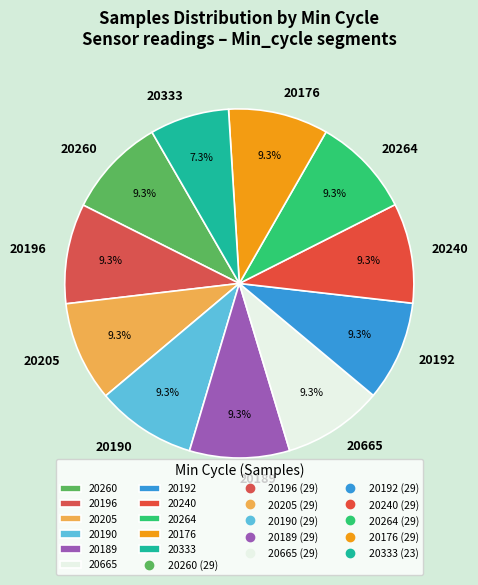

What is the ratio of the value at 20333 to the value at 20260?

0.8